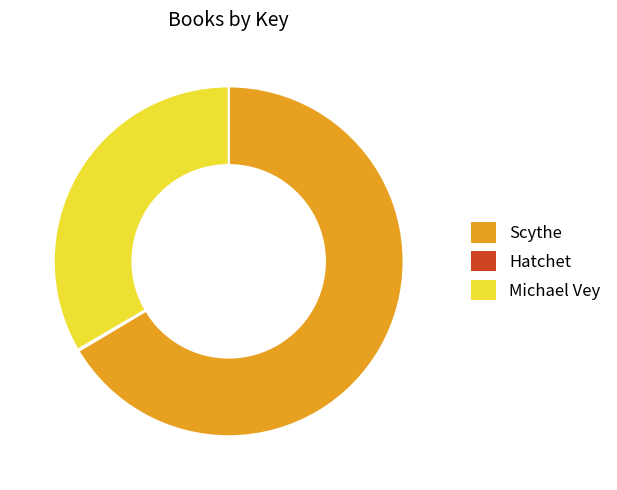

Is it true that Scythe is 66% of the pie?

True